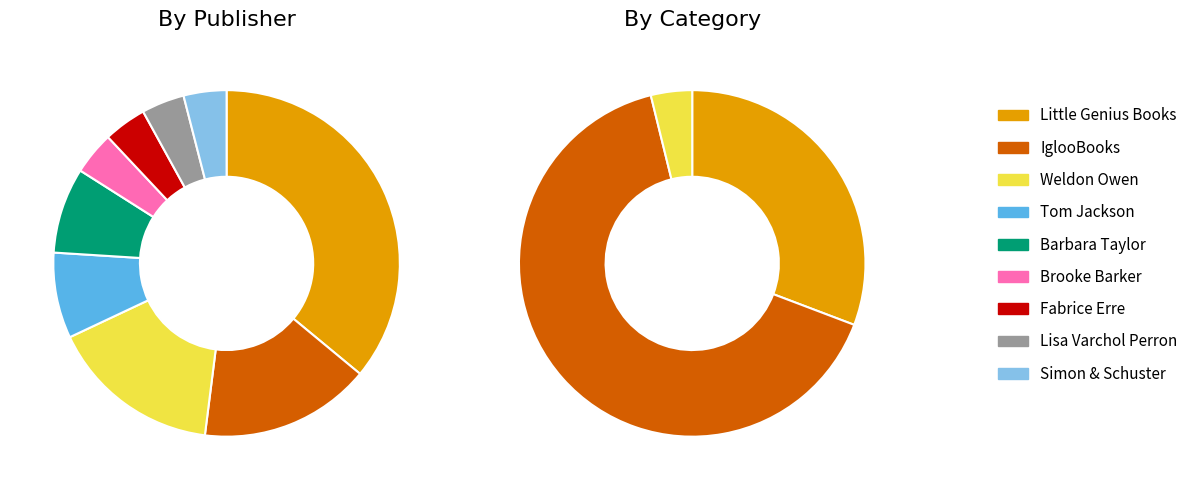

Does IglooBooks represent more than half of the total?

No